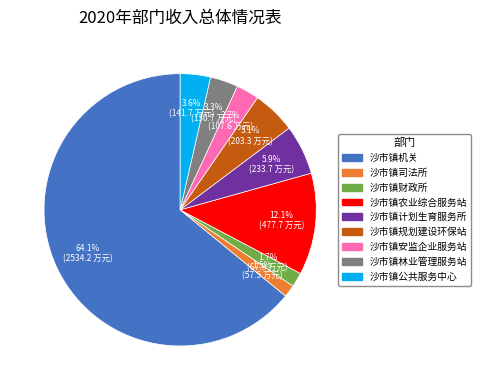

Between 沙市镇规划建设环保站 and 沙市镇财政所, which is larger?

沙市镇规划建设环保站